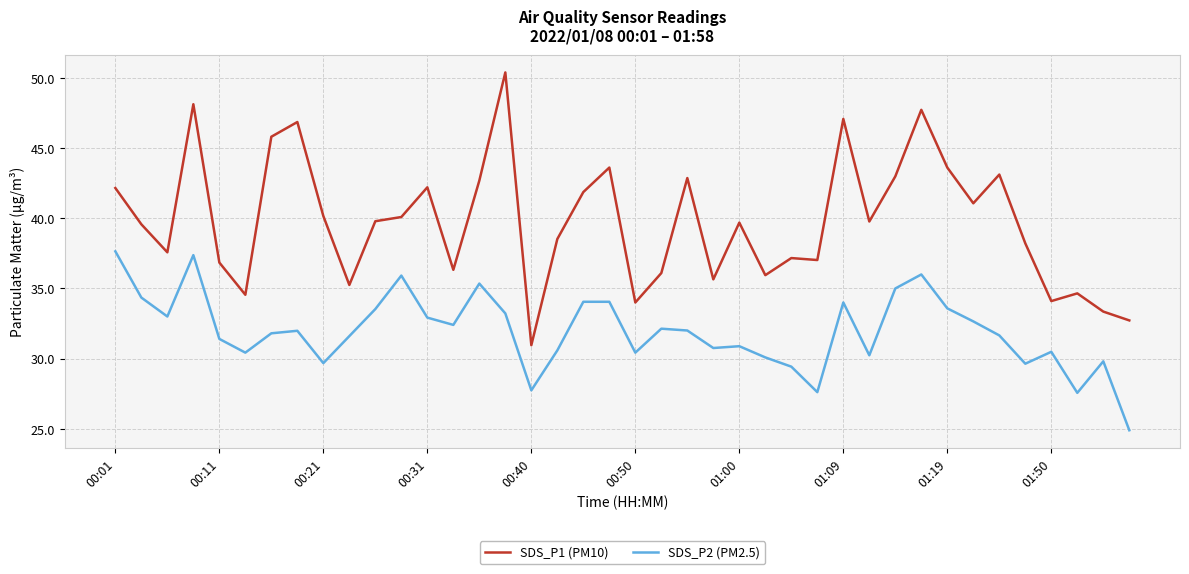

Rank the series by their maximum value, from lowest to highest.

SDS_P2 (PM2.5), SDS_P1 (PM10)